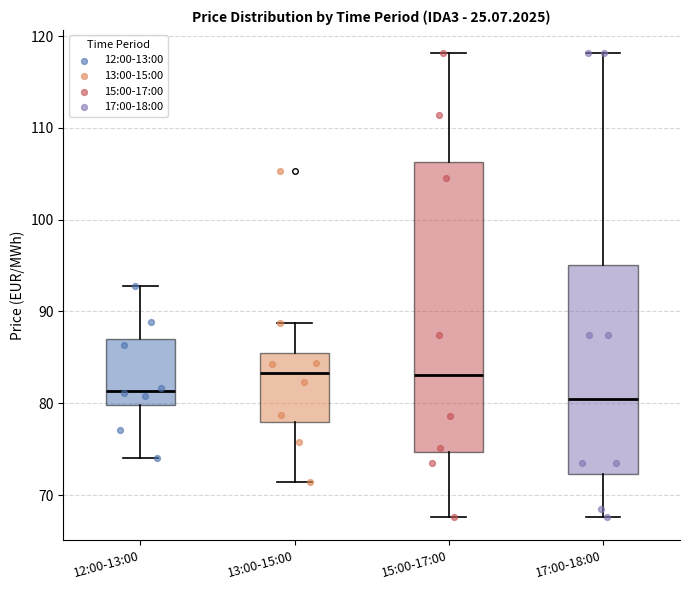

Reading left to right, transcribe this box plot: for each box, give where its median line is, the range the box spans, and where its two whiskers end, as read against the y-axis. The values are not printed on the chart, so give them approximately, as read against the axis.

12:00-13:00: median 81, box 80 to 87, whiskers 74 to 93
13:00-15:00: median 83, box 78 to 85, whiskers 71 to 89
15:00-17:00: median 83, box 75 to 106, whiskers 68 to 118
17:00-18:00: median 80, box 72 to 95, whiskers 68 to 118